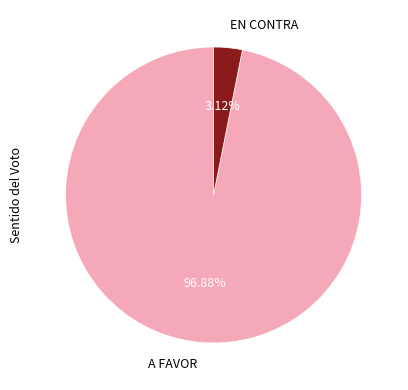

Rank the categories by value from lowest to highest.

EN CONTRA, A FAVOR